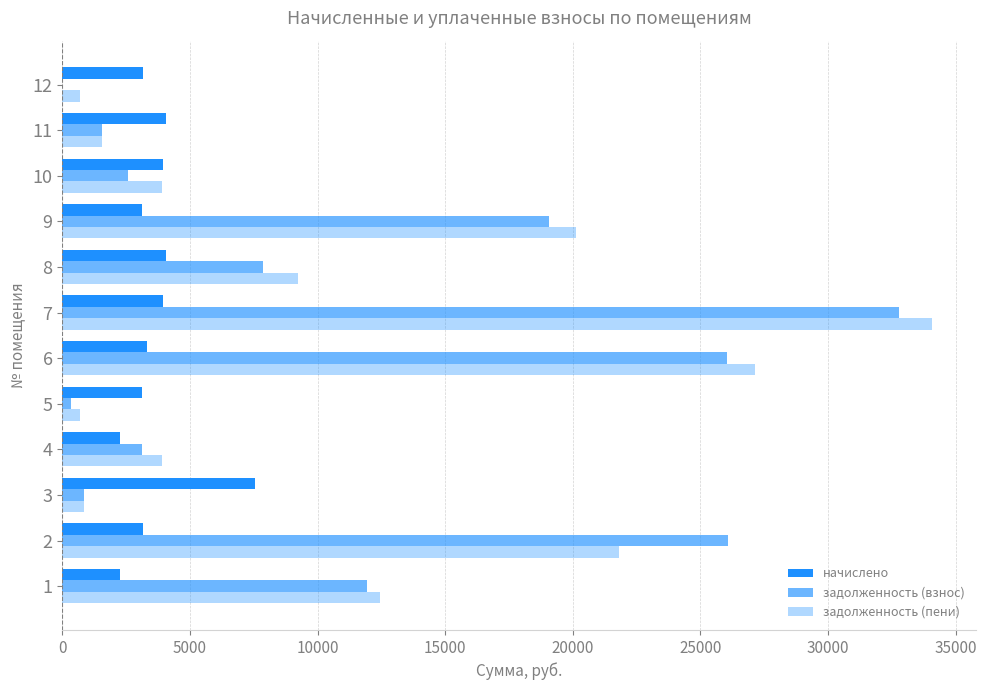

Count the number of data series in this chart.

3